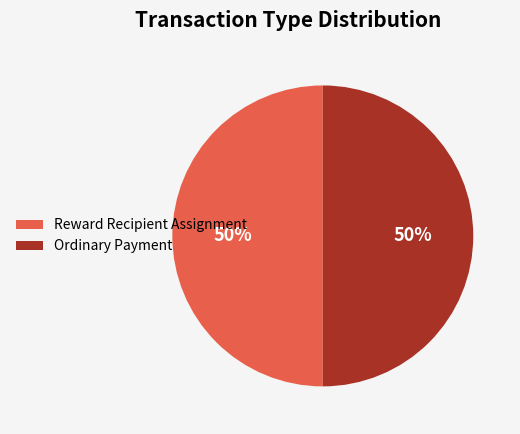

Is the sum of Ordinary Payment and Reward Recipient Assignment greater than half?

Yes